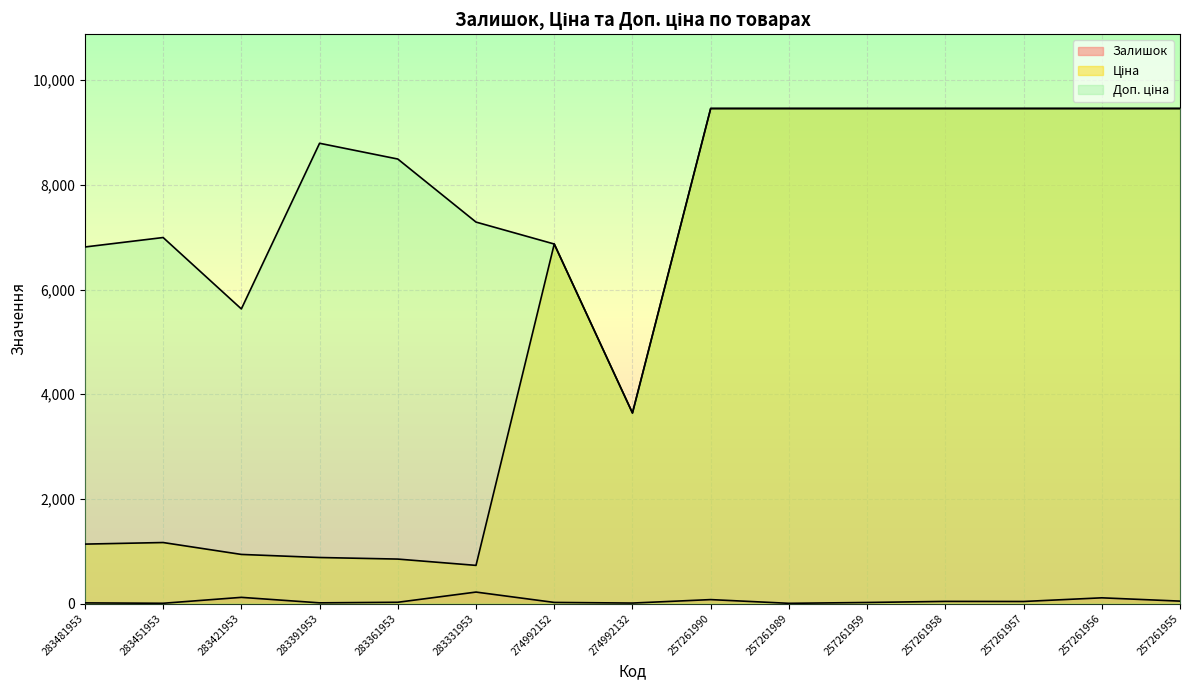

What is the value of the Доп. ціна point at the 8th from the left?

3641.0